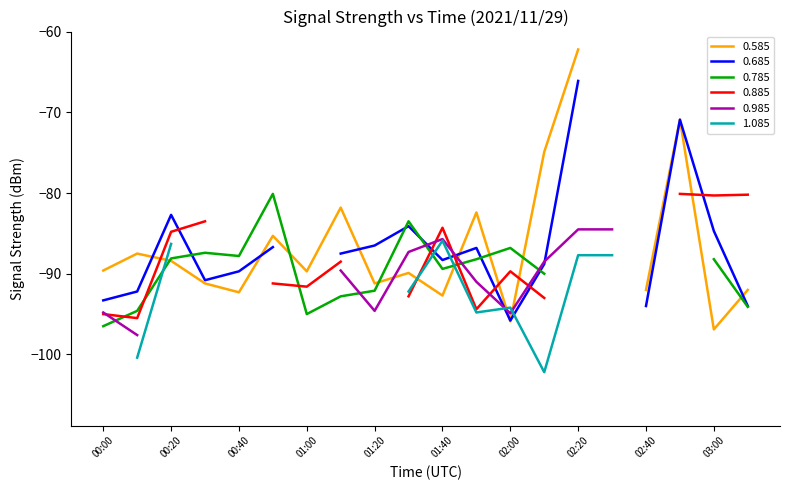

The value of 0.685 at 04:40 is -131.9. True or false?

False